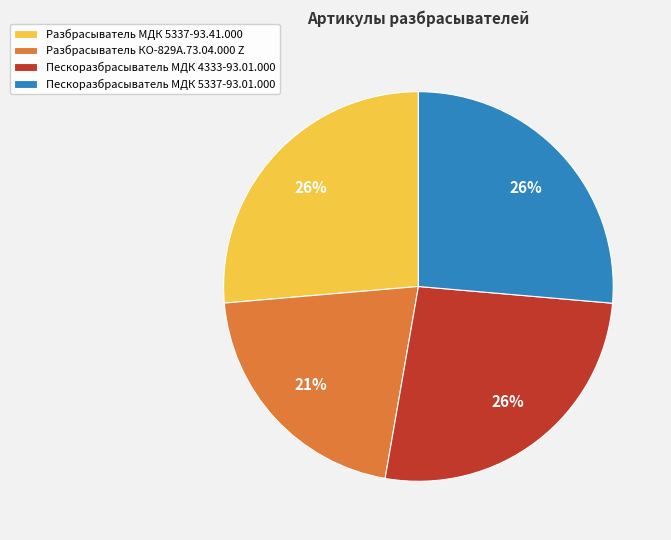

Is Пескоразбрасыватель МДК 5337-93.01.000 the majority of the pie?

No